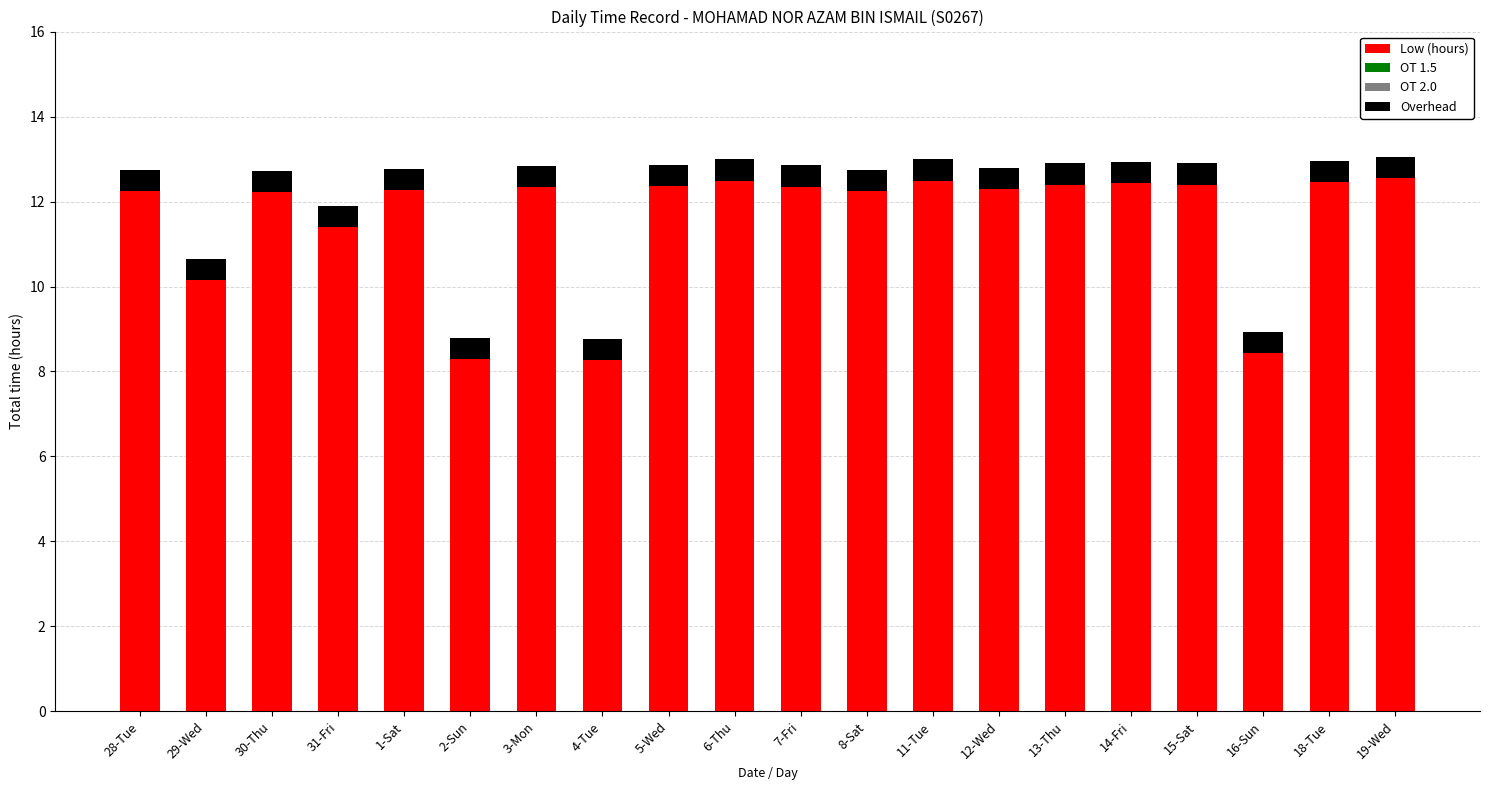

Are the bars grouped side by side (vs. stacked)?

No